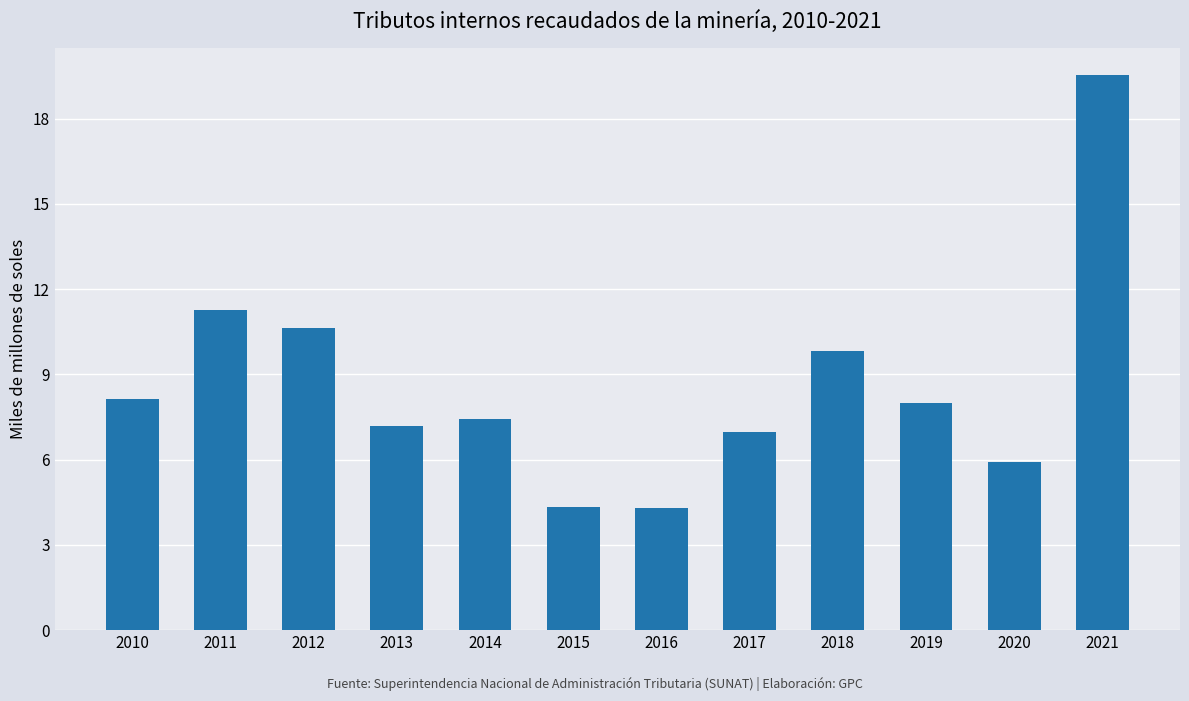

How many categories are shown in the chart?

12